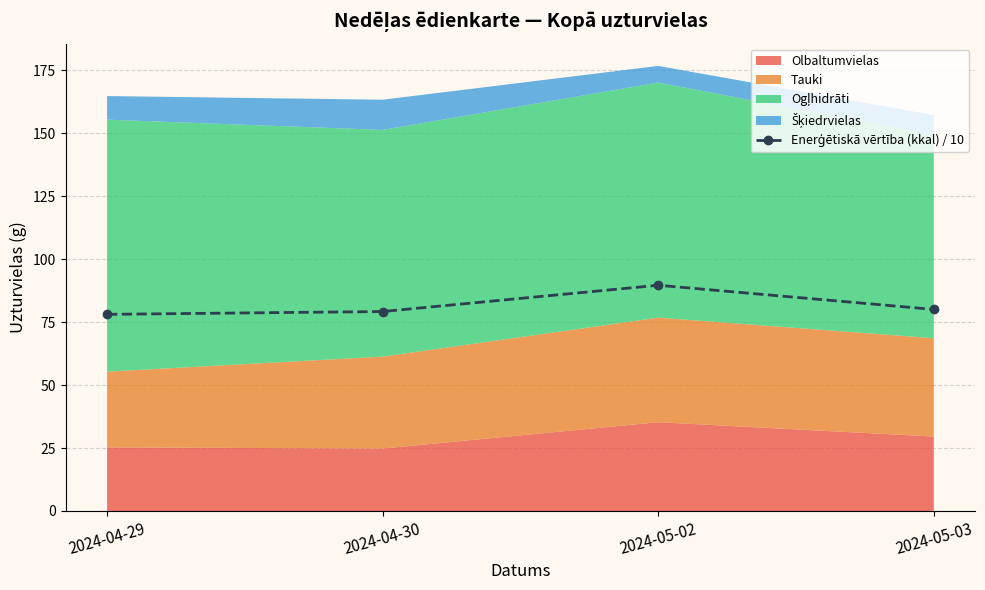

List the labels in order of value, largest first.

2024-05-02, 2024-05-03, 2024-04-30, 2024-04-29